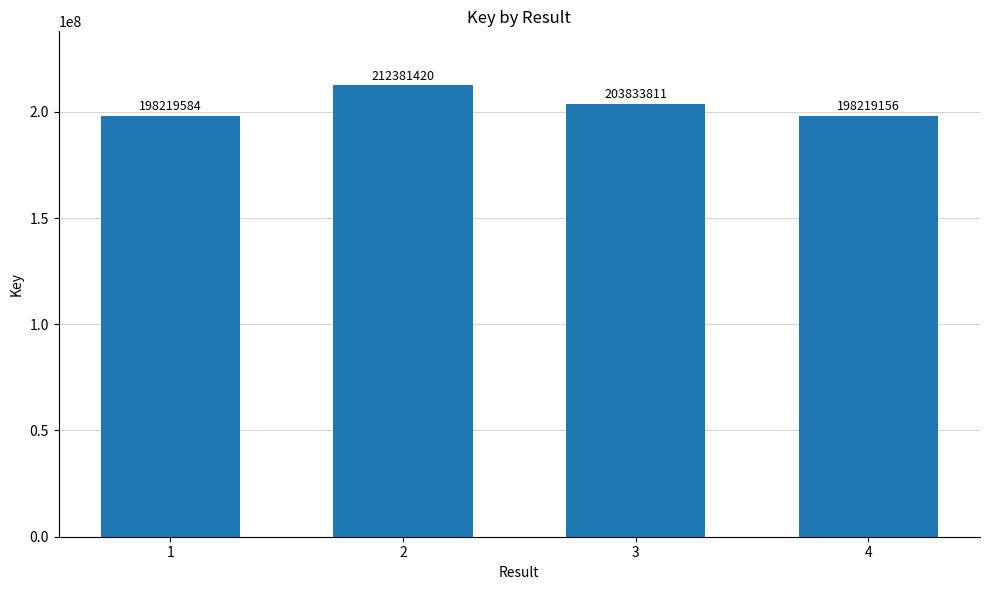

Rank the categories by value from highest to lowest.

2, 3, 1, 4